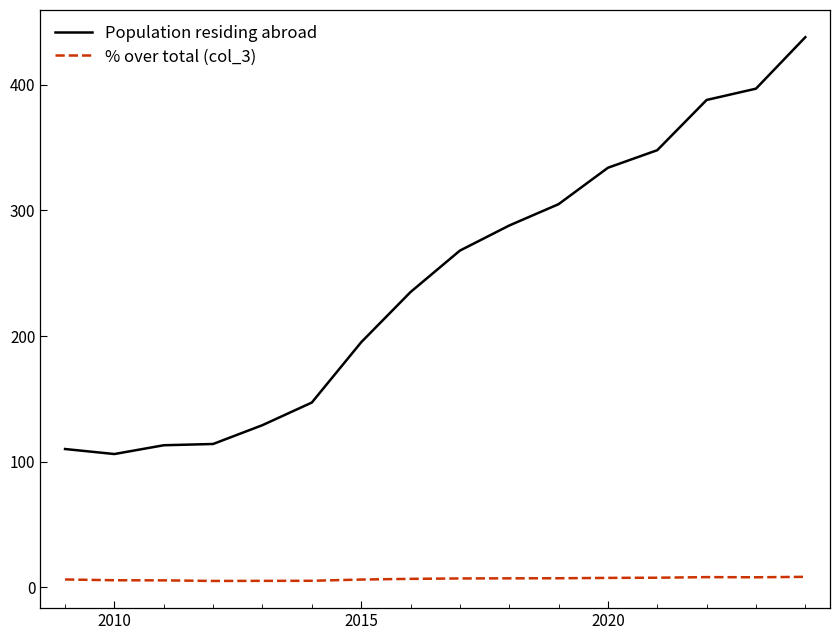

Rank the series by their average value, from lowest to highest.

% over total (col_3), Population residing abroad